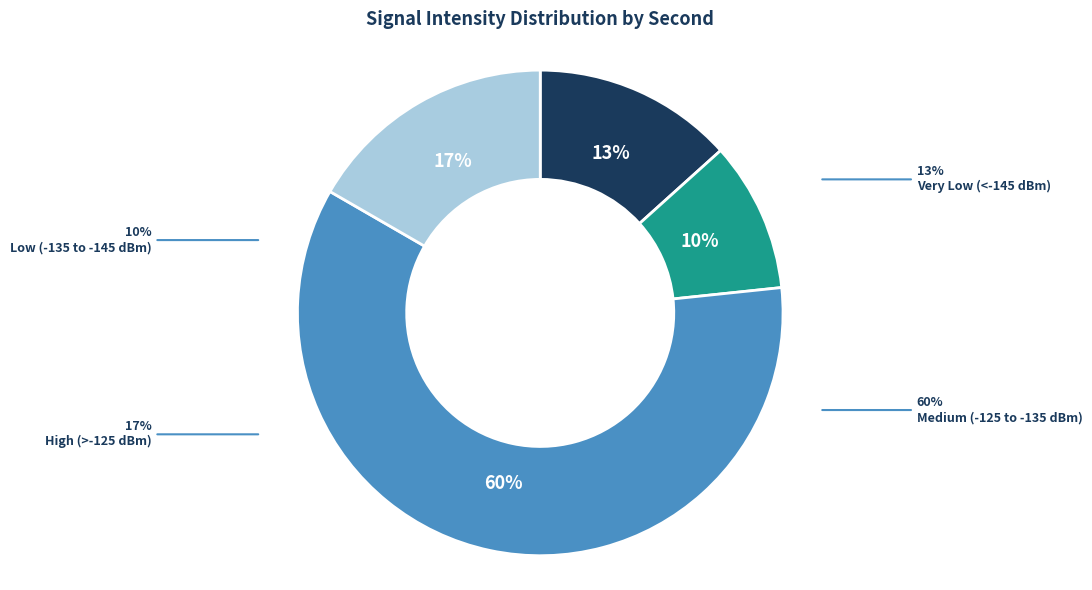

Is 16 the majority of the pie?

No